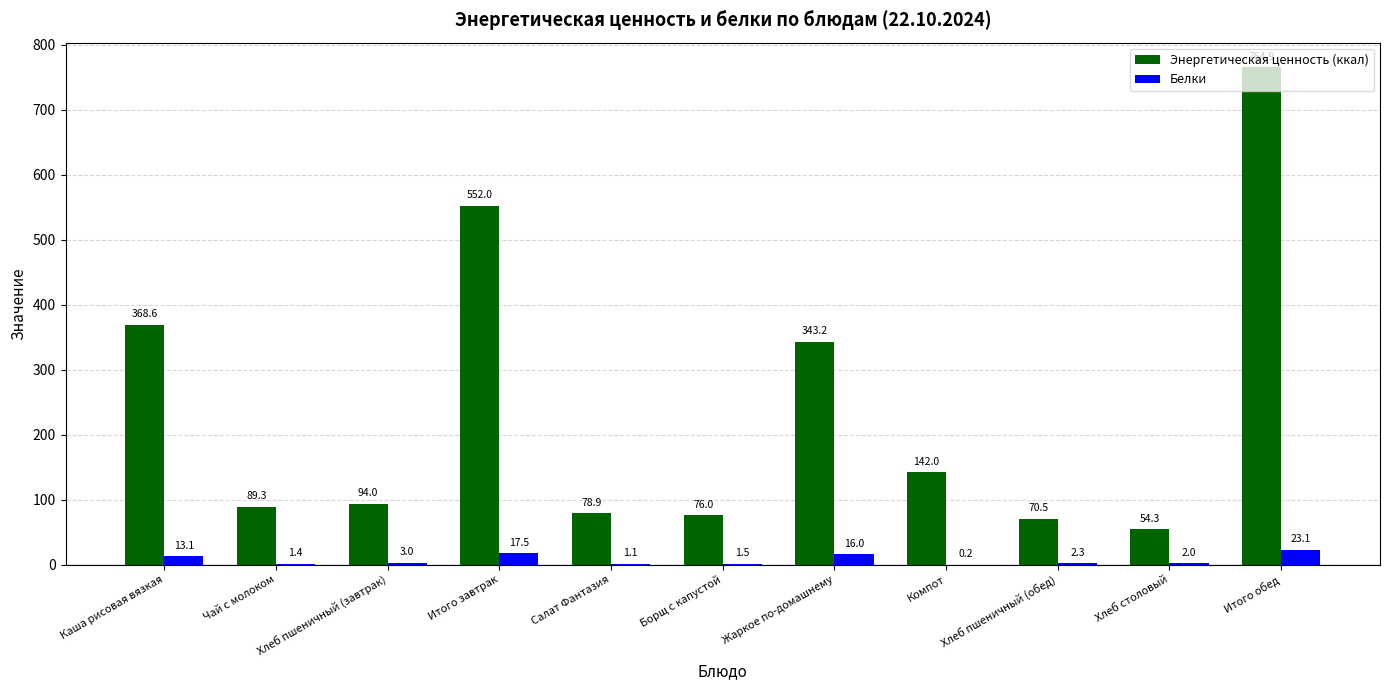

What is the sum of the Белки values at Хлеб пшеничный (завтрак) and Жаркое по-домашнему?

19.1